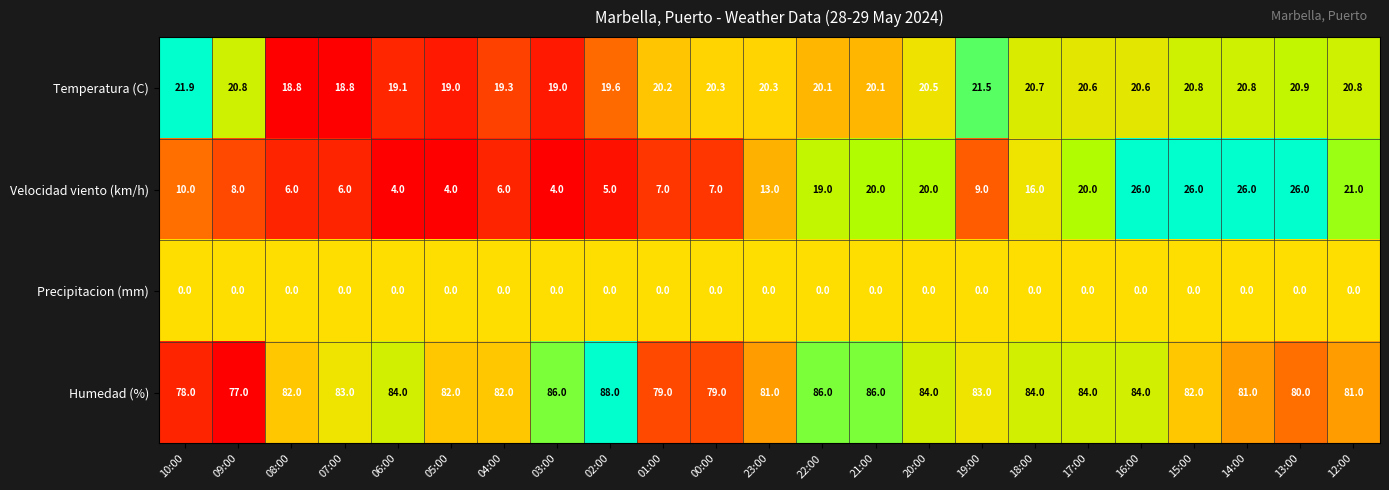

Rank the series at 08:00 from lowest to highest value.

Precipitacion (mm), Velocidad viento (km/h), Temperatura (C), Humedad (%)